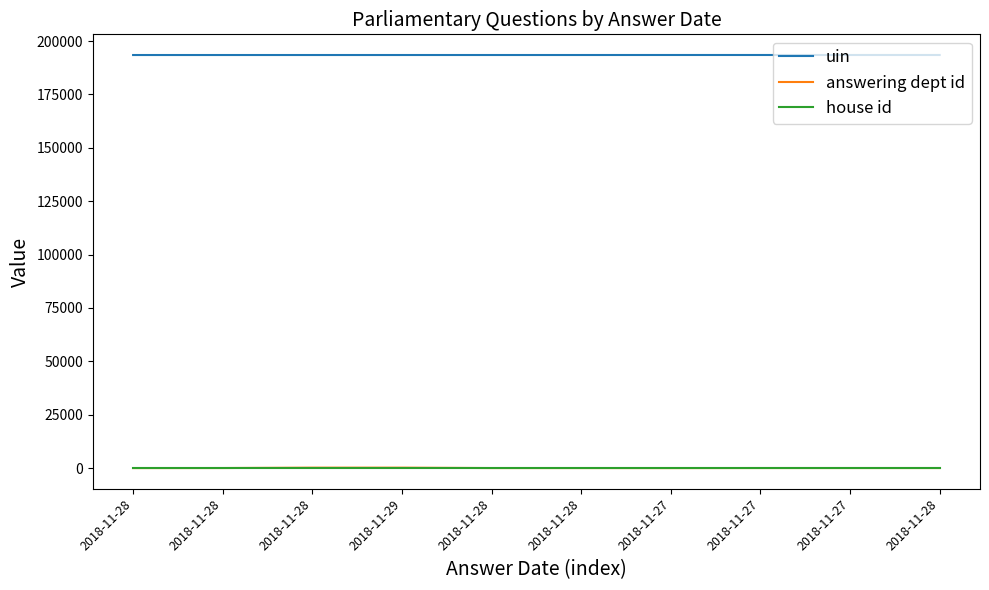

Does the chart display data point markers on the line(s)?

No